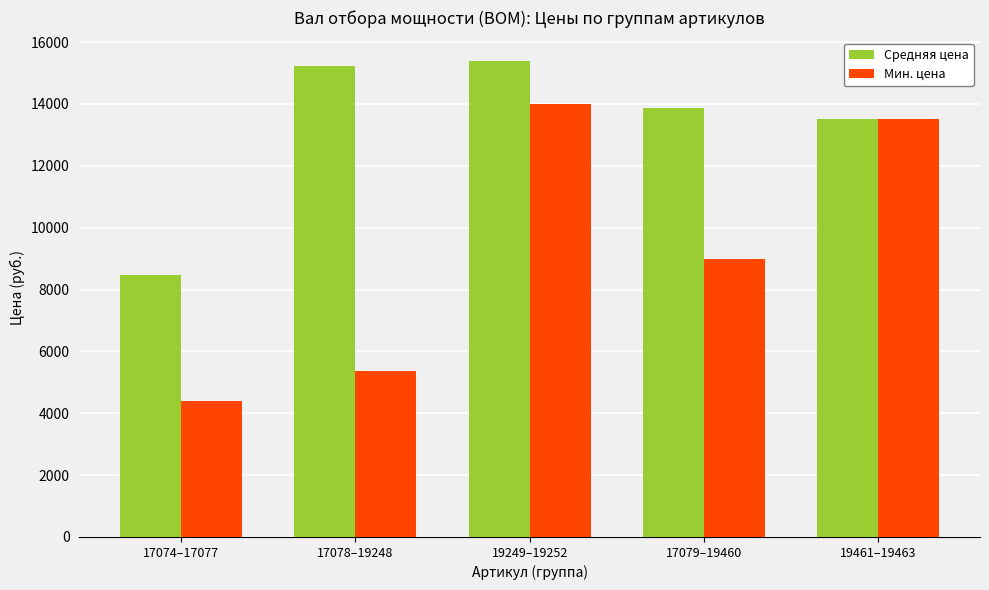

What is the difference between the highest and lowest values at 19249–19252?

1375.0